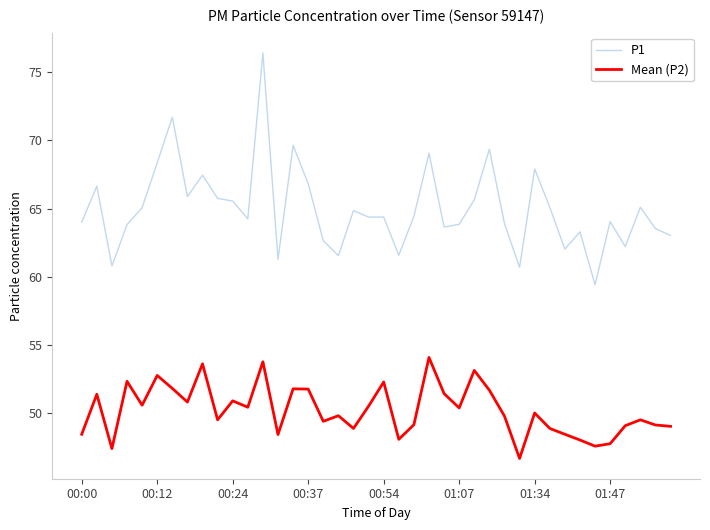

What are all the series names shown in the legend?

P1, Mean (P2)